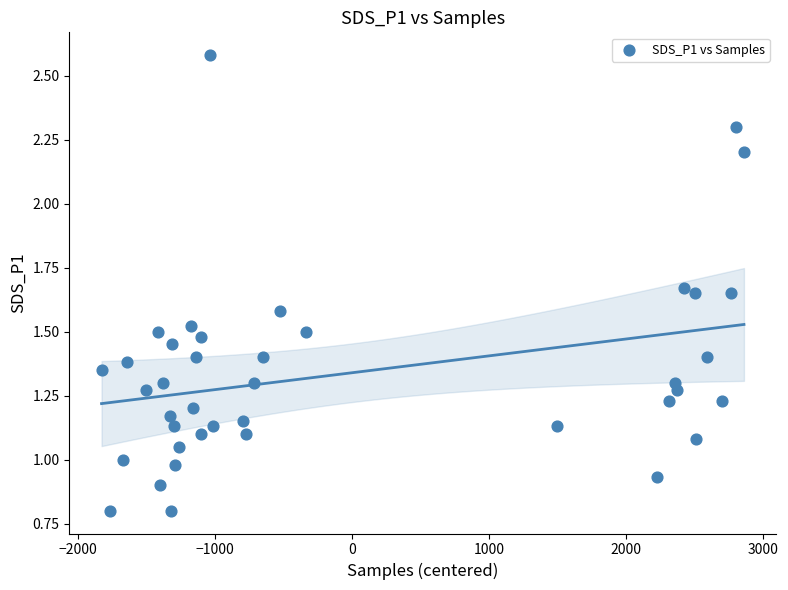

What is the range of Y values (max minus min)?

1.8